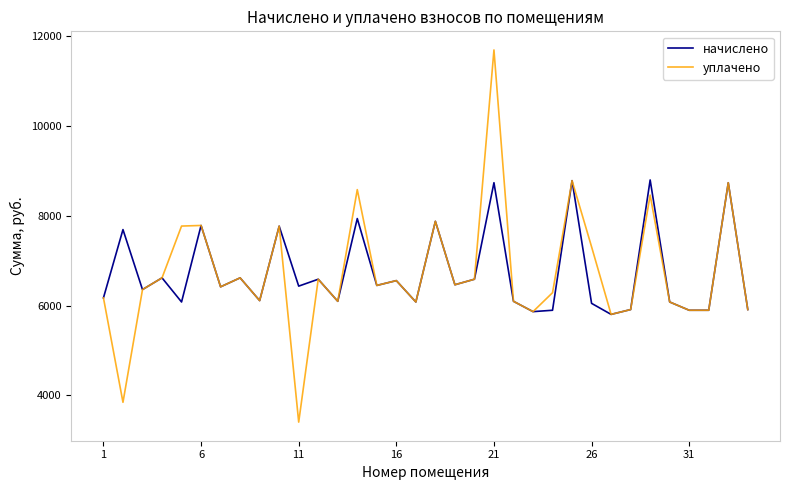

Which series has the widest spread of values?

уплачено